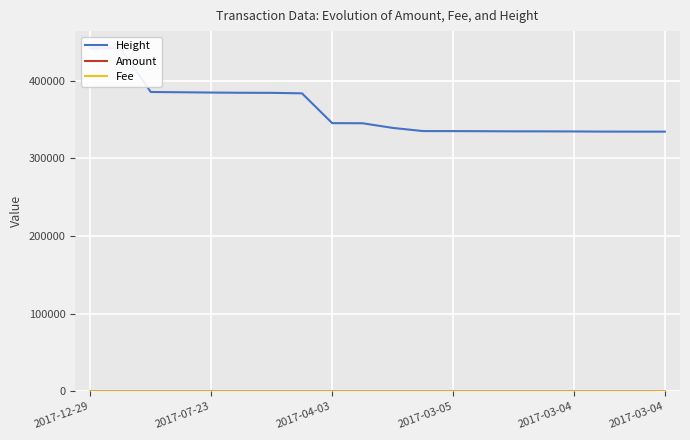

How many lines are shown in the chart?

3